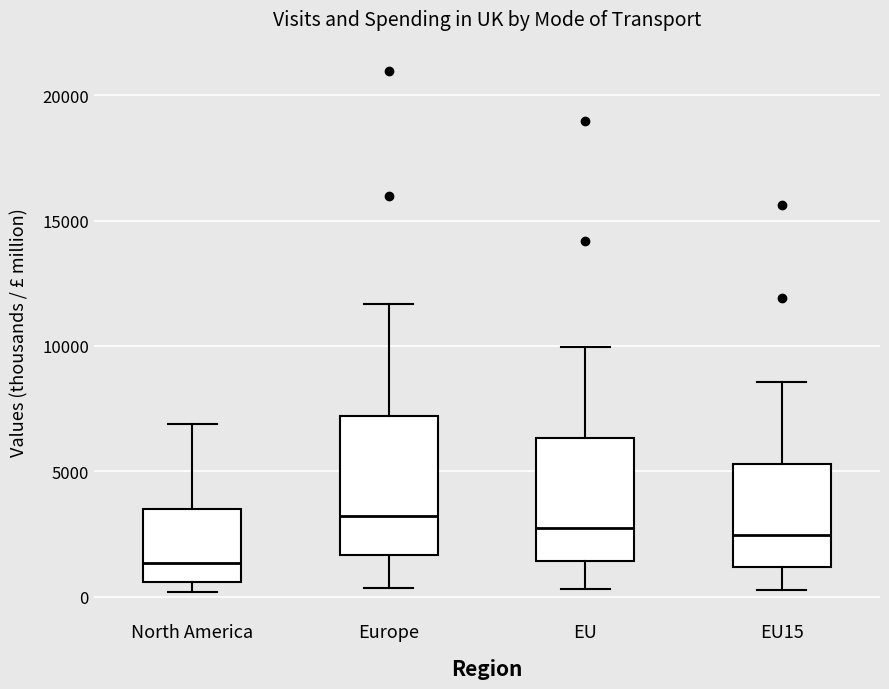

Reading left to right, read every box against the y-axis: the position of its median line, the range the box covers, and the ends of its whiskers. The values are not printed on the chart, so give them approximately, as read against the axis.

North America: median 1500, box 500 to 3500, whiskers 0 to 7000
Europe: median 3000, box 1500 to 7000, whiskers 500 to 11500
EU: median 2500, box 1500 to 6500, whiskers 500 to 10000
EU15: median 2500, box 1000 to 5500, whiskers 500 to 8500